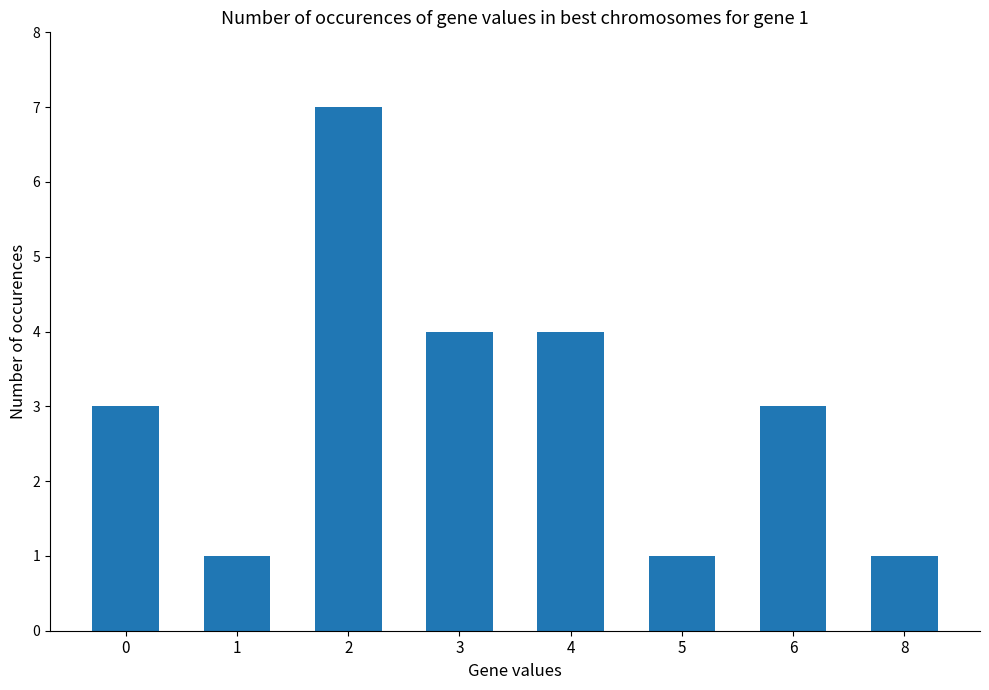

What is the average value?

3